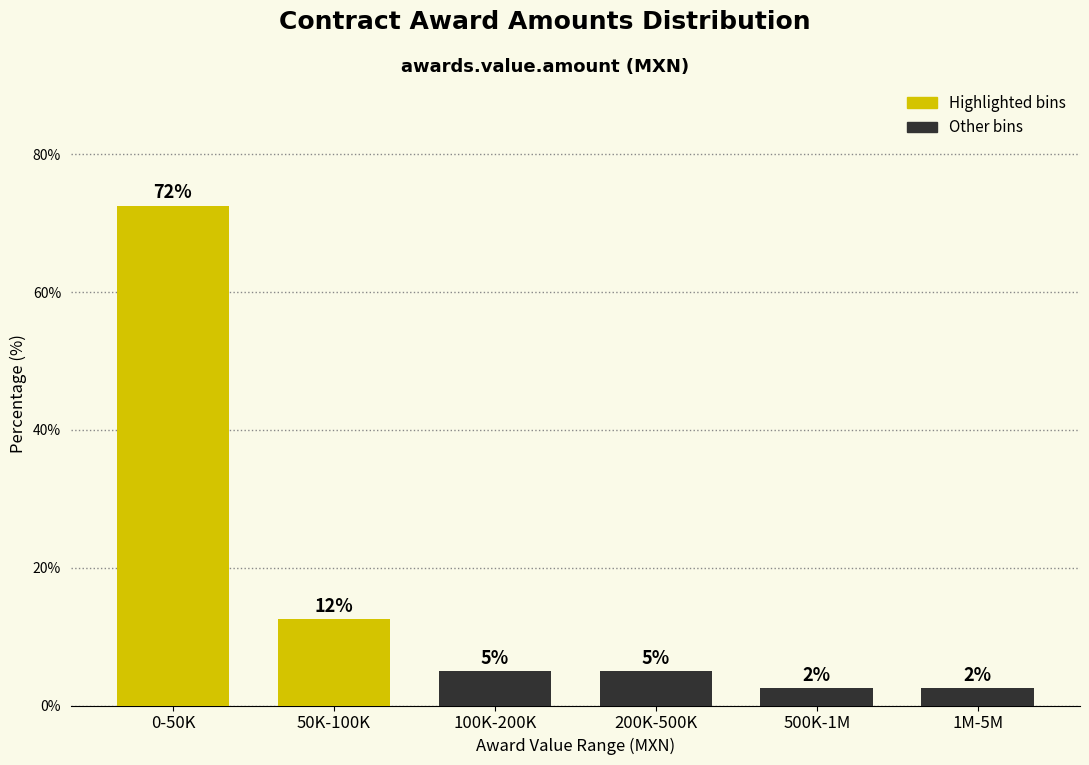

Does the chart contain any negative values?

No